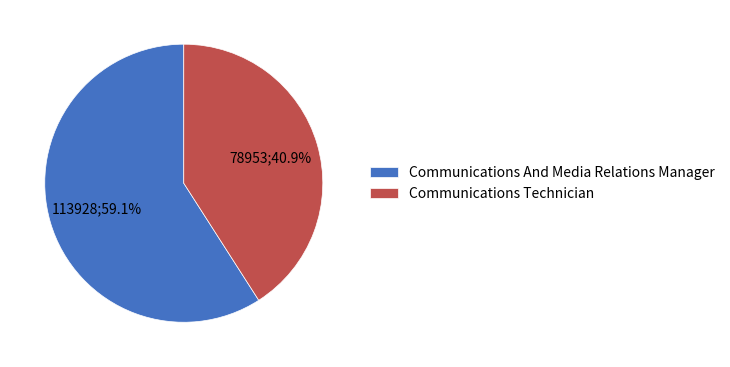

How many segments does this pie chart have?

2